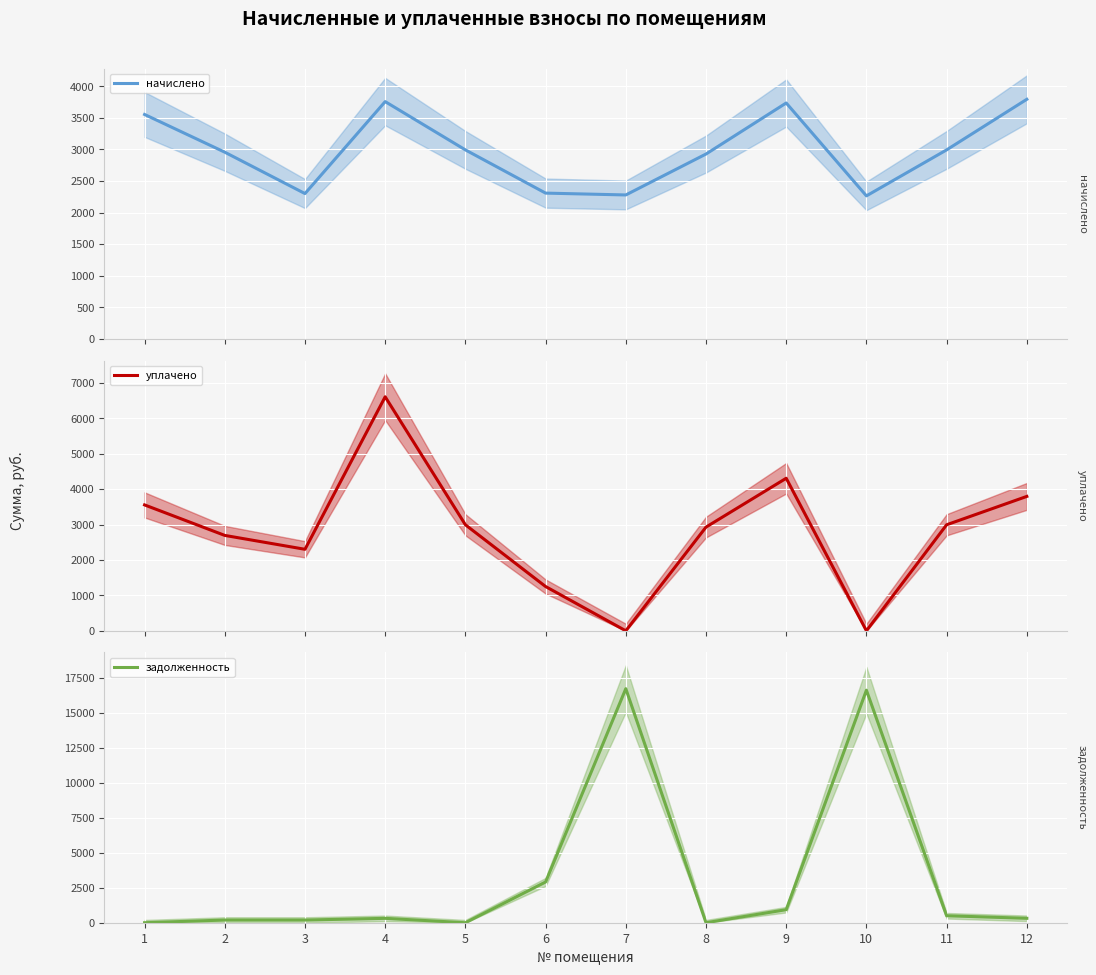

Where is the first local minimum for уплачено?

3